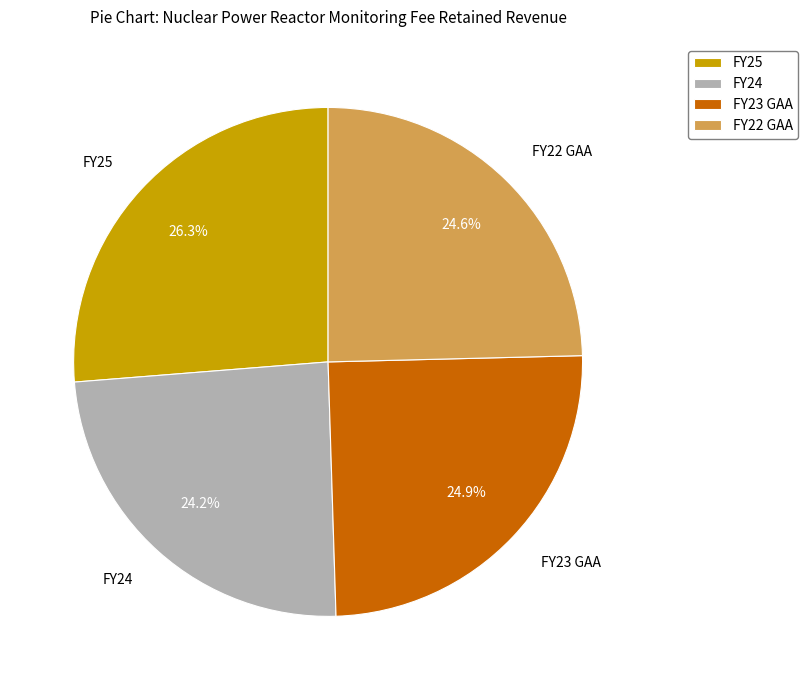

What portion of the pie excludes FY22 GAA?

75.4%